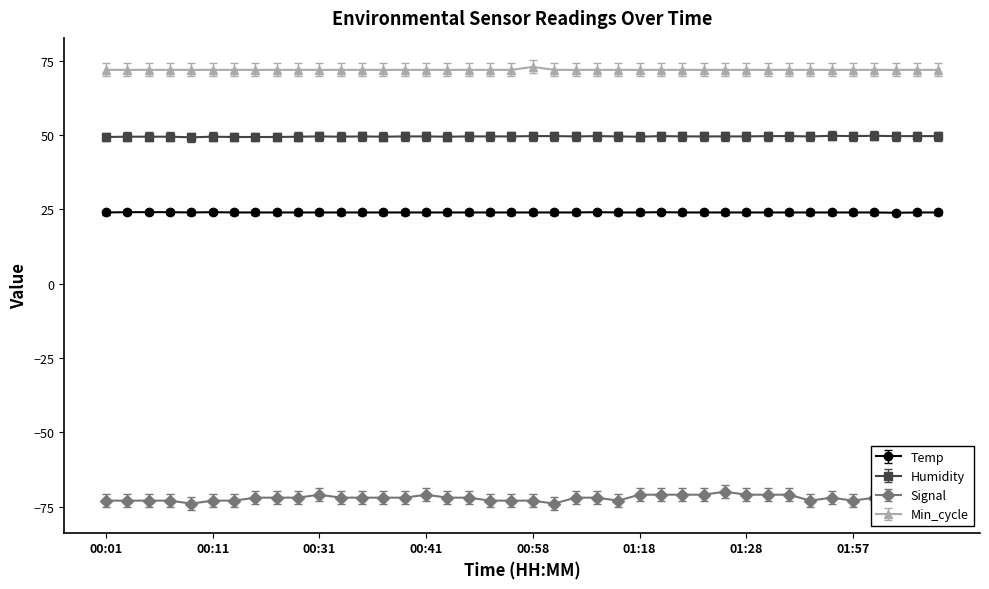

Reading left to right, list all the values displayed in this chart.

Temp: 24.7	24.8	24.8	24.8	24.7	24.8	24.7	24.7	24.7	24.7	24.7	24.7	24.7	24.7	24.7	24.7	24.7	24.7	24.7	24.7	24.7	24.7	24.7	24.8	24.7	24.7	24.8	24.7	24.7	24.7	24.7	24.7	24.7	24.7	24.7	24.7	24.7	24.6	24.7	24.7
Humidity: 49.4	49.5	49.5	49.5	49.3	49.5	49.4	49.4	49.4	49.5	49.6	49.5	49.6	49.5	49.6	49.6	49.5	49.6	49.6	49.6	49.7	49.7	49.6	49.7	49.6	49.5	49.7	49.6	49.6	49.6	49.6	49.7	49.7	49.6	49.8	49.7	49.8	49.7	49.7	49.7
Signal: -73.0	-73.0	-73.0	-73.0	-74.0	-73.0	-73.0	-72.0	-72.0	-72.0	-71.0	-72.0	-72.0	-72.0	-72.0	-71.0	-72.0	-72.0	-73.0	-73.0	-73.0	-74.0	-72.0	-72.0	-73.0	-71.0	-71.0	-71.0	-71.0	-70.0	-71.0	-71.0	-71.0	-73.0	-72.0	-73.0	-72.0	-73.0	-73.0	-72.0
Min_cycle: 72.0	72.0	72.0	72.0	72.0	72.0	72.0	72.0	72.0	72.0	72.0	72.0	72.0	72.0	72.0	72.0	72.0	72.0	72.0	72.0	73.0	72.0	72.0	72.0	72.0	72.0	72.0	72.0	72.0	72.0	72.0	72.0	72.0	72.0	72.0	72.0	72.0	72.0	72.0	72.0